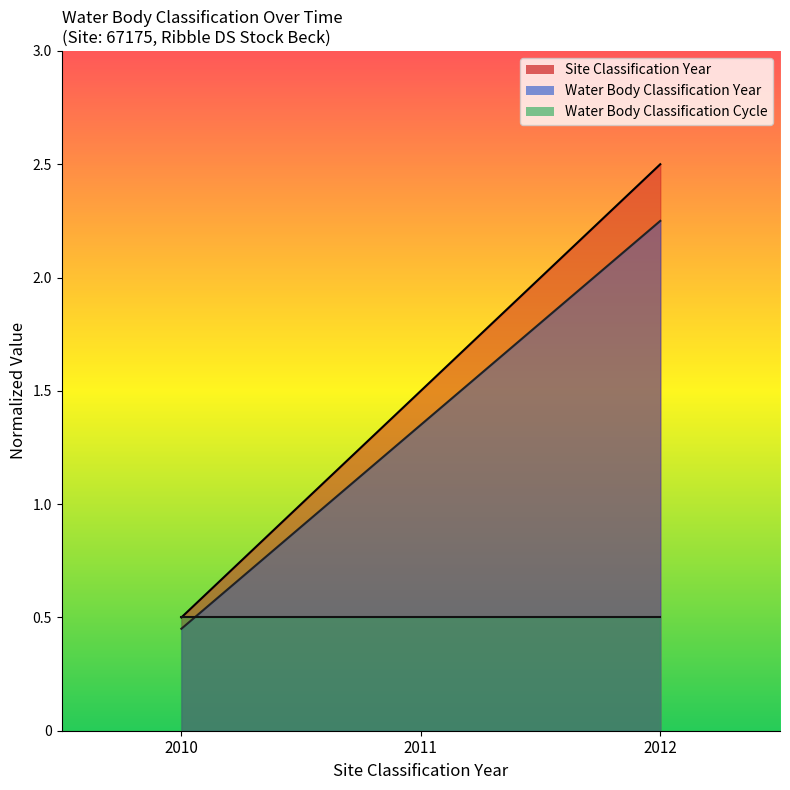

What are all the series names shown in the legend?

Site Classification Year, Water Body Classification Year, Water Body Classification Cycle